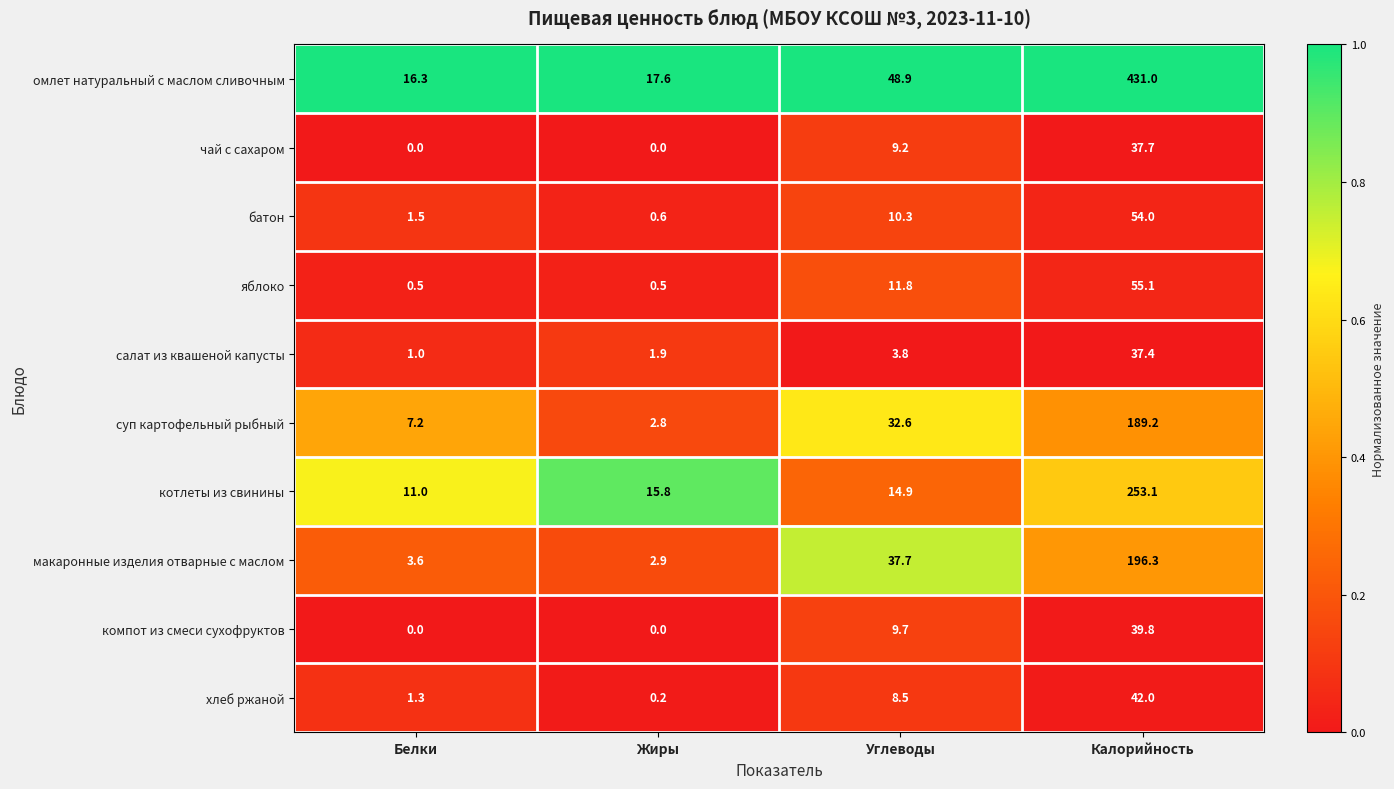

Which series has the largest range (max minus min)?

омлет натуральный с маслом сливочным